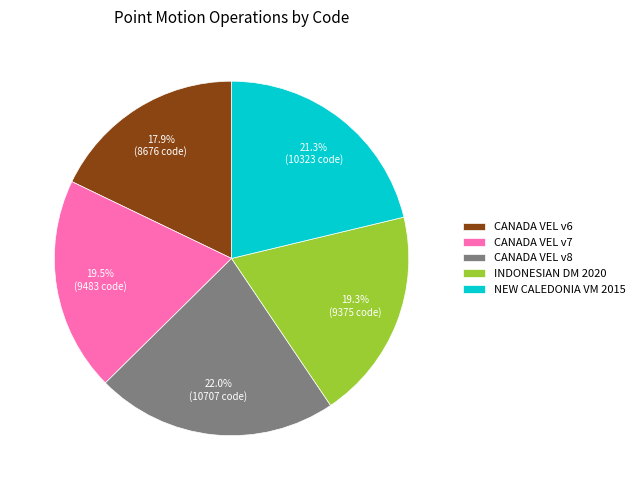

Between CANADA VEL v8 and INDONESIAN DM 2020, which is larger?

CANADA VEL v8